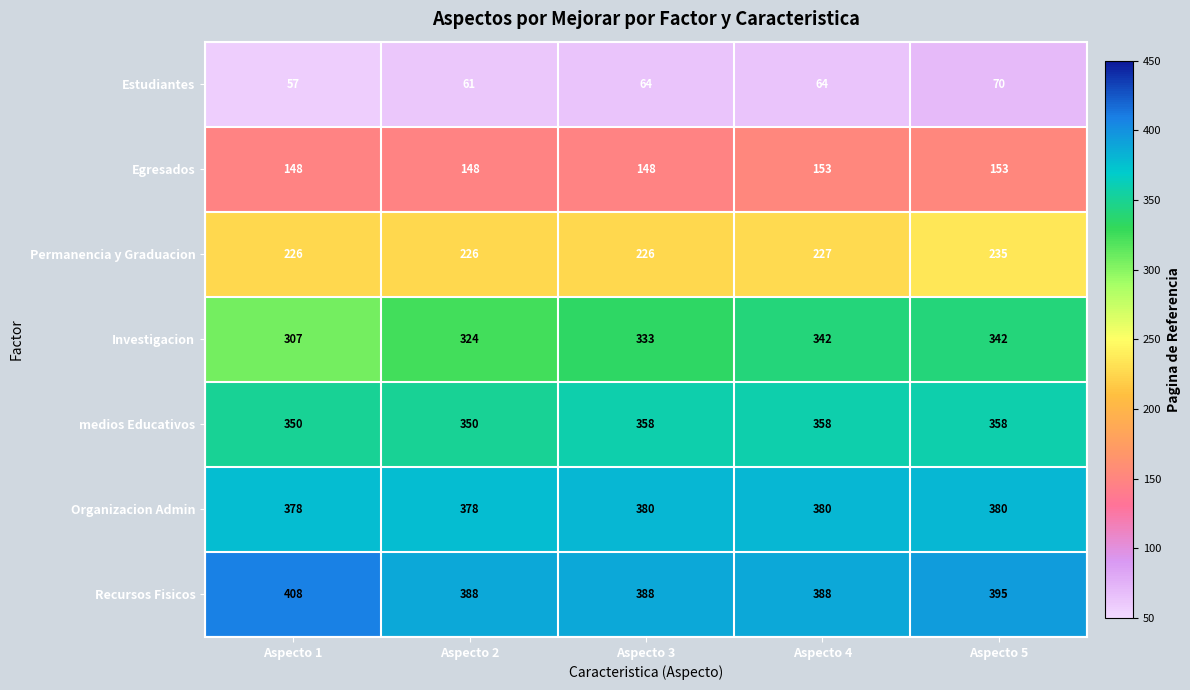

Which series has the widest spread of values?

Investigacion